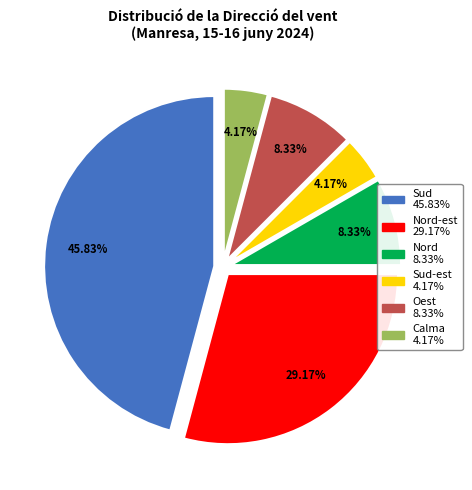

To the nearest percent, what is the difference between the largest and smallest slice percentages?

42%